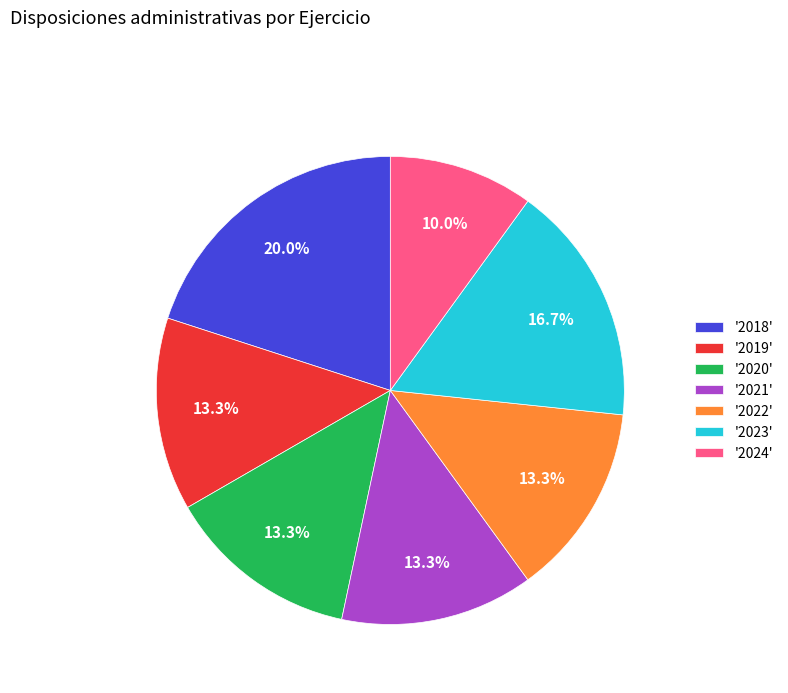

Combined, what portion of the pie is '2018' and '2023'?

36.7%